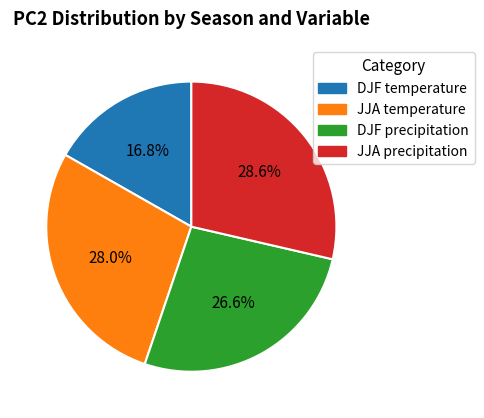

Is JJA temperature the majority of the pie?

No